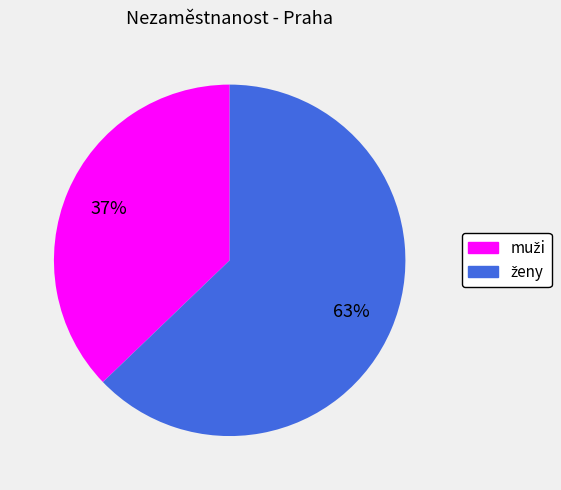

Is there any slice that represents more than half of the pie?

Yes